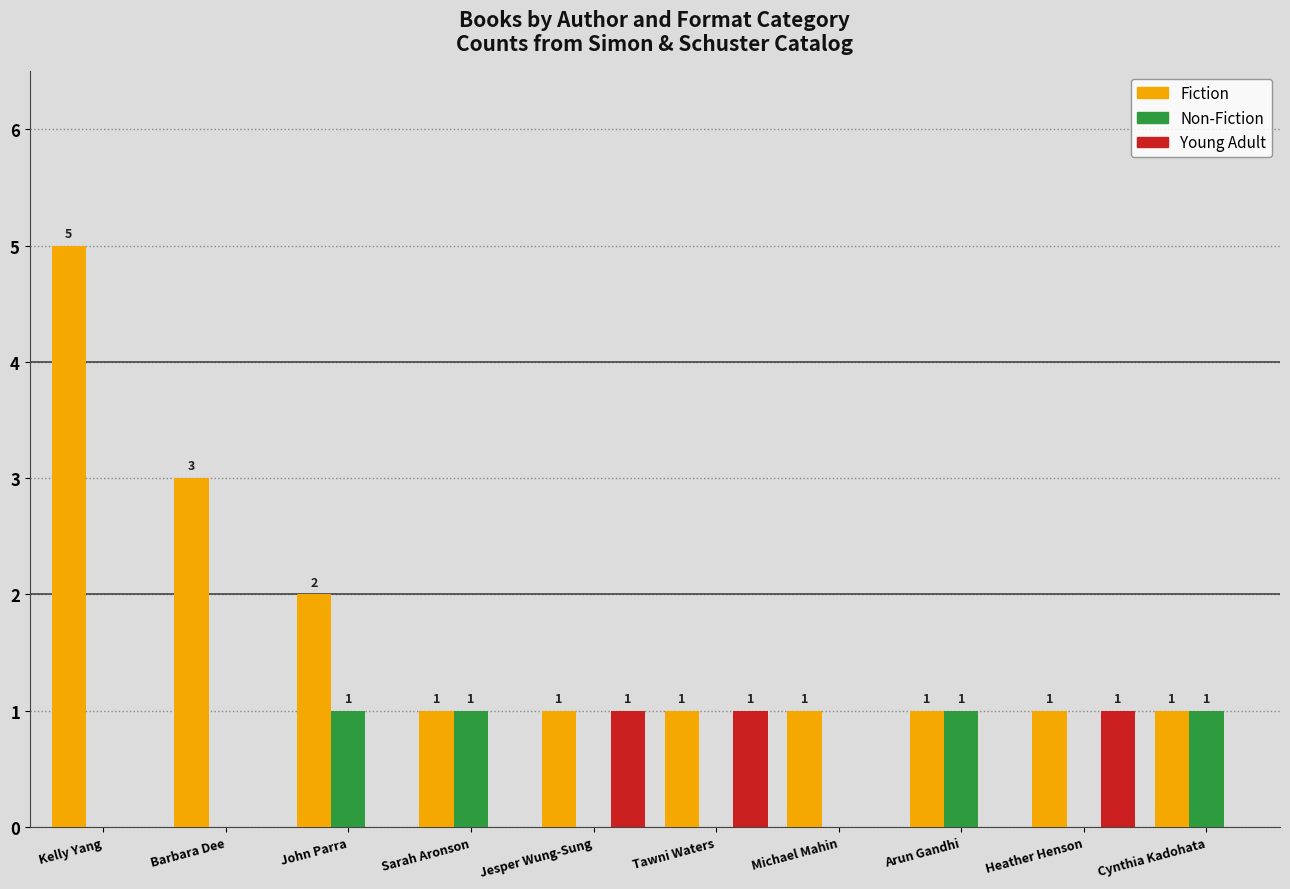

Count the Fiction values in the range 1 to 2.

8